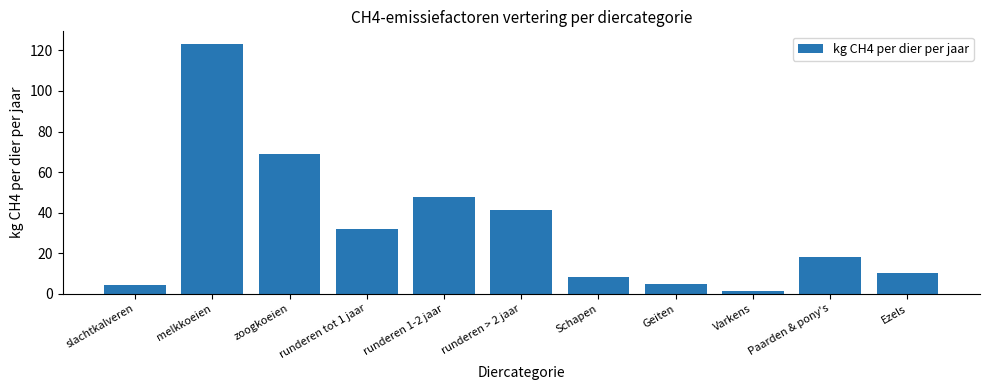

The chart shows a value of 123.3 at melkkoeien. True or false?

True